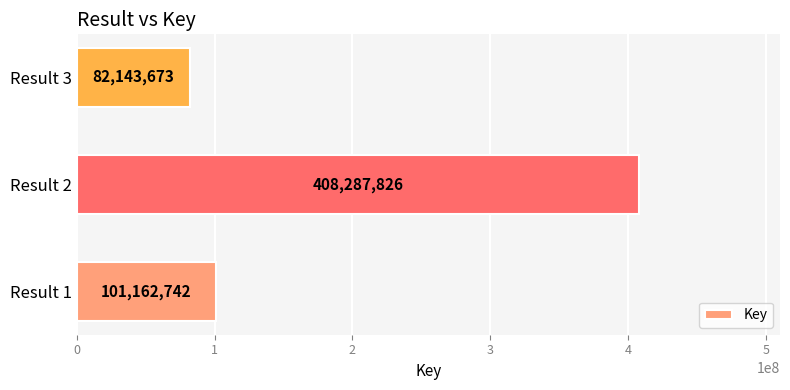

What is the maximum value shown in the chart?

408287826